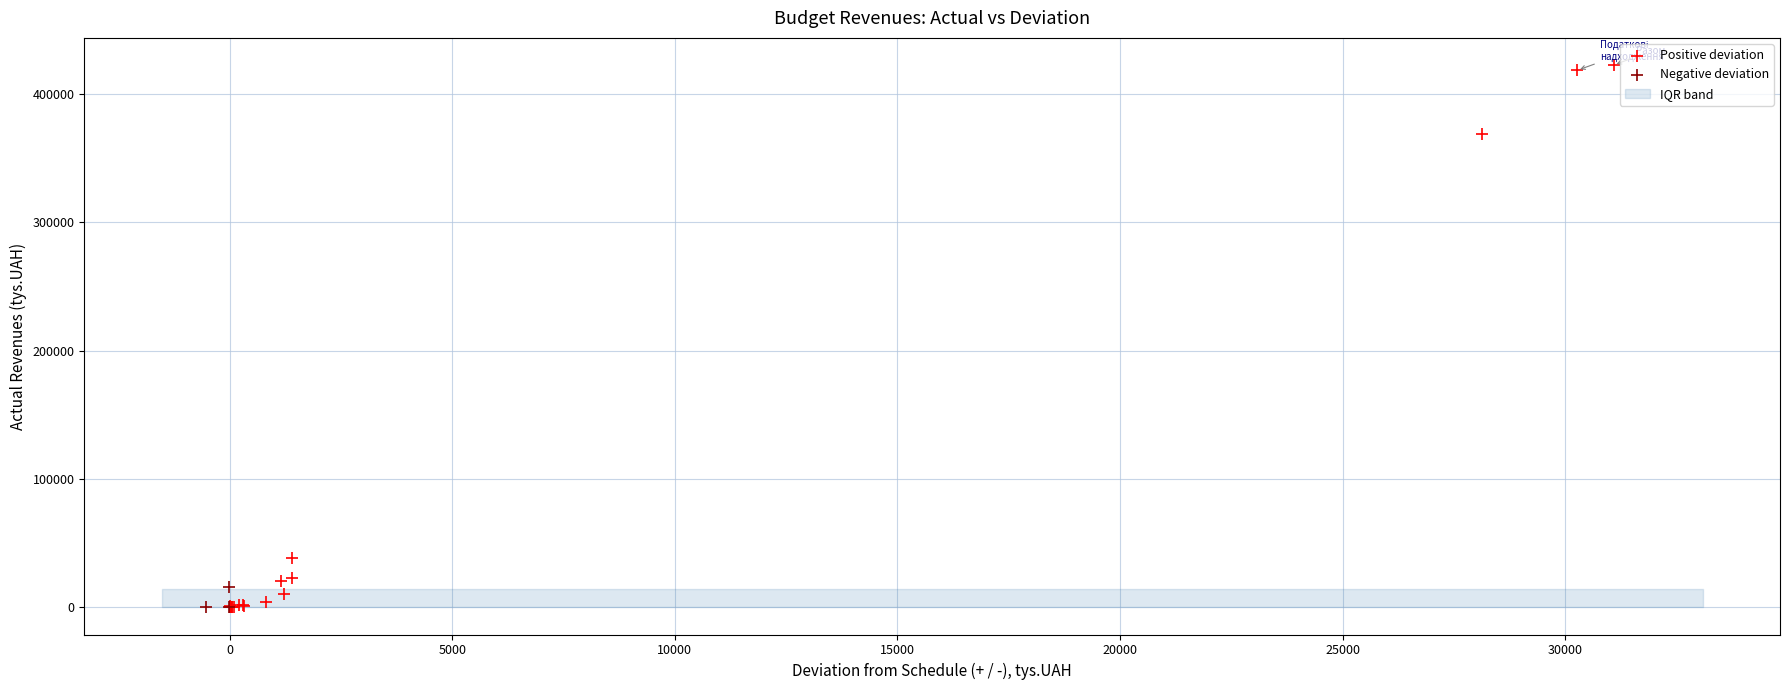

Which series reaches the maximum Y coordinate?

Positive deviation